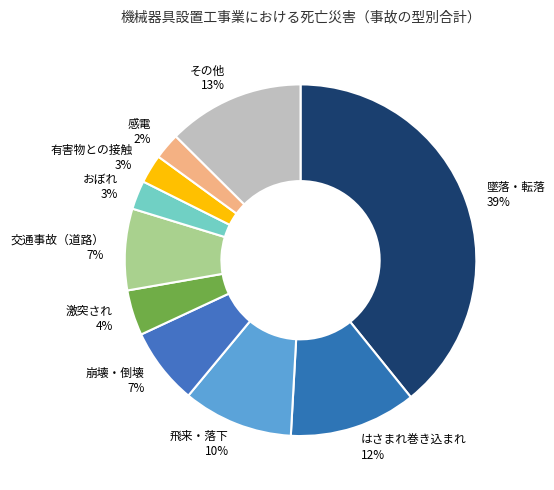

Which slice is the largest?

墜落・転落